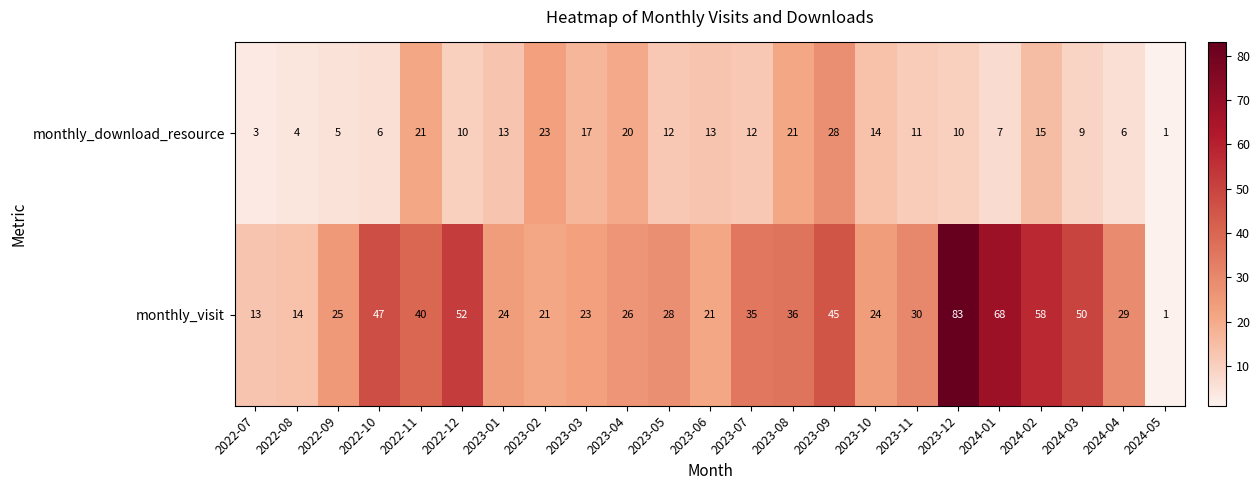

What is the spread (max minus min) of values at 2024-04?

23